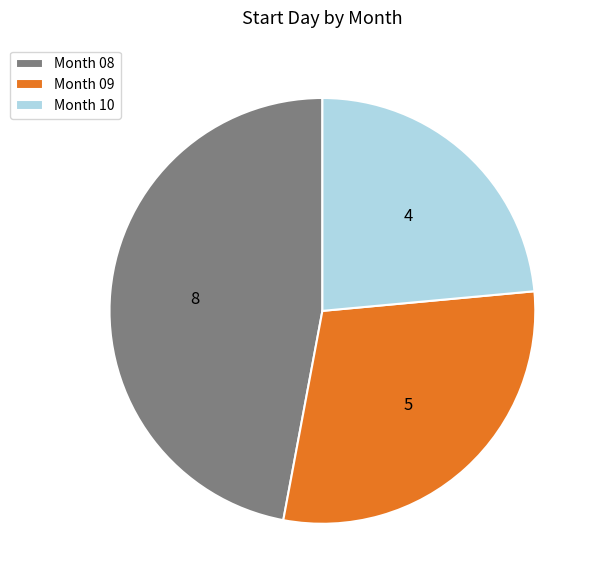

Rank the categories by value from lowest to highest.

Month 10, Month 09, Month 08